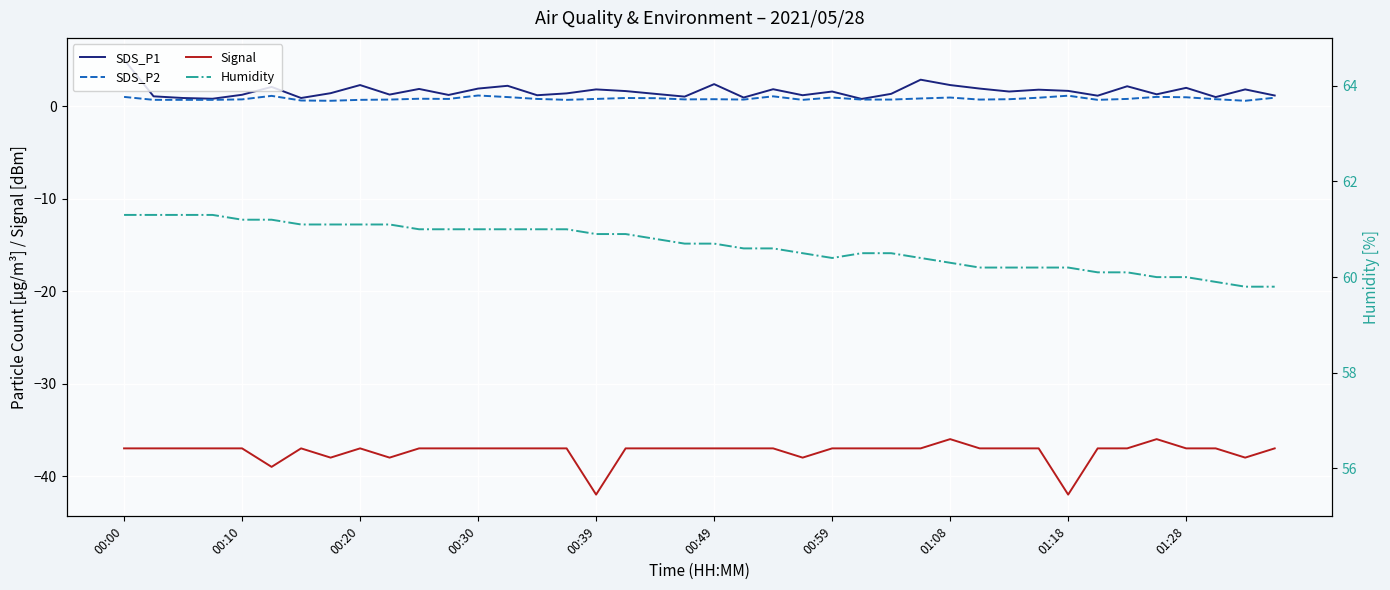

Is it true that Signal equals -37.0 at 00:59?

True